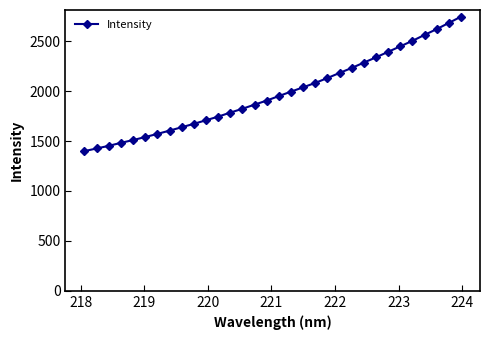

What is the value of the 1st point from the left?

1399.0